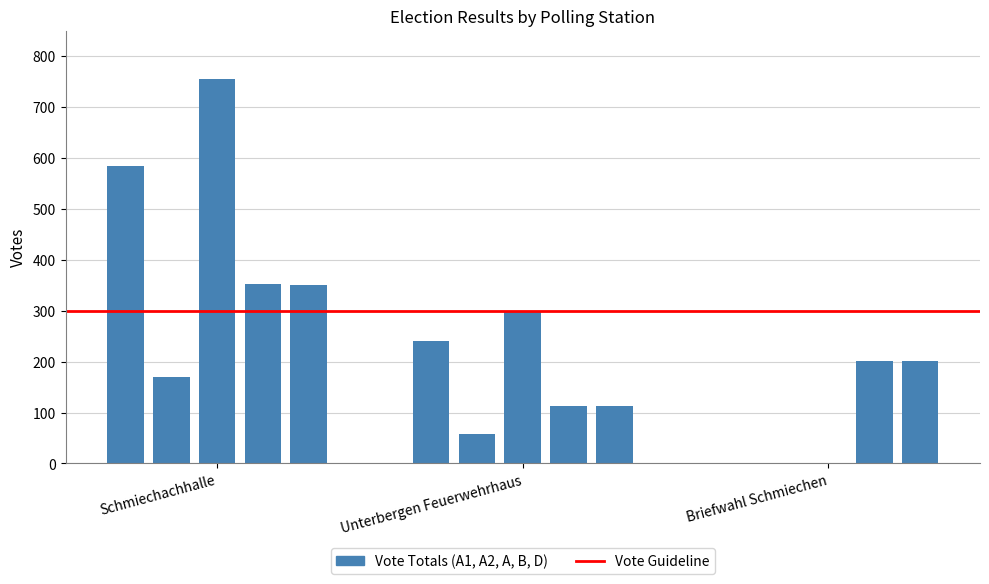

Which category has the lowest value across all series?

Briefwahl Schmiechen